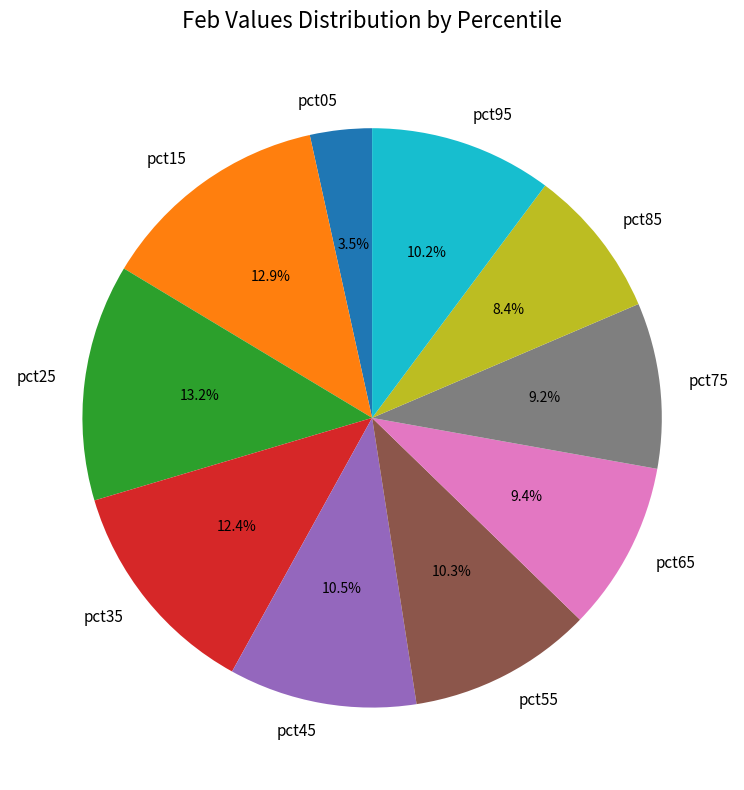

Which slice is the smallest?

pct05